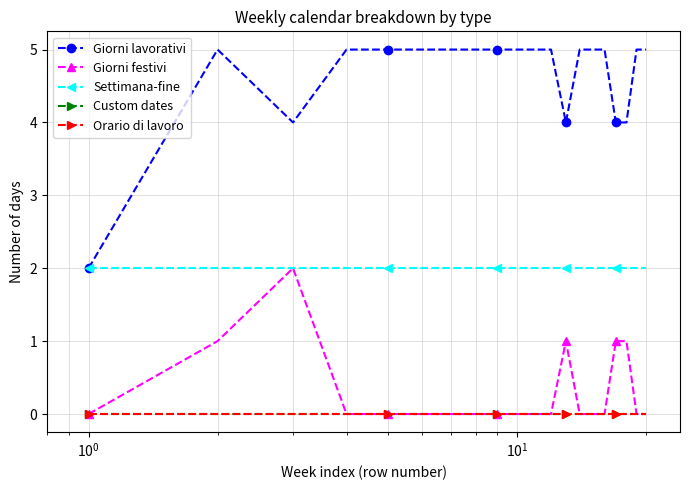

Does the chart have visible grid lines?

Yes